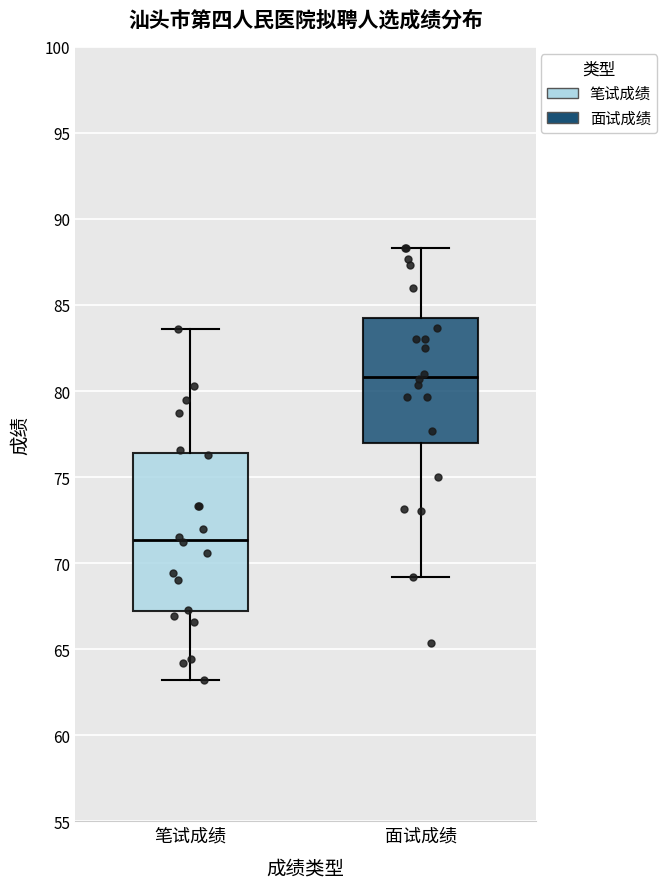

Comparing the boxes themselves (not the whiskers), which one is the tallest?

笔试成绩